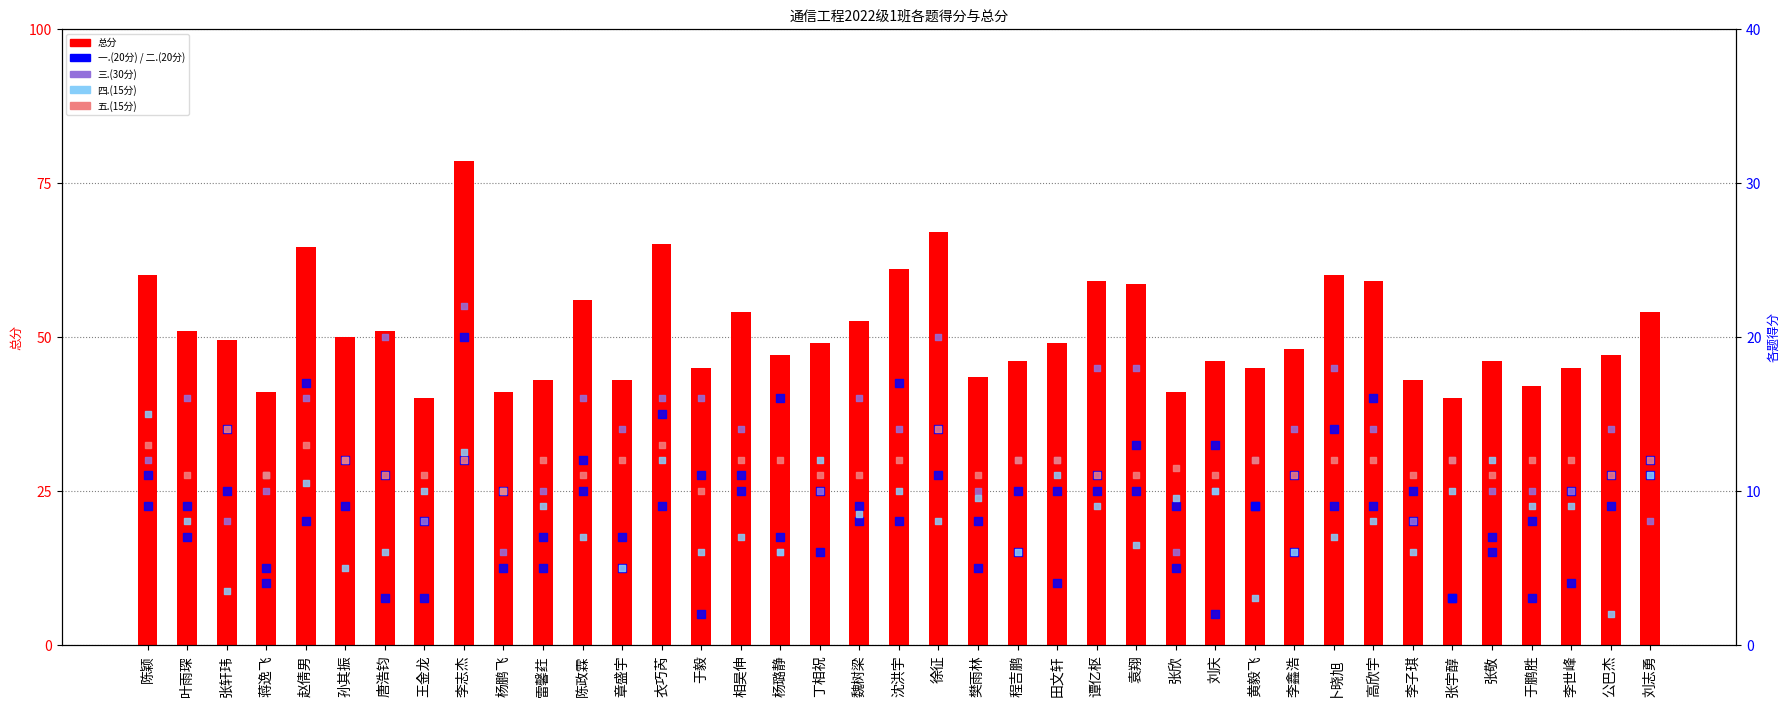

What is the total value across all series at 衣巧芮?

130.0